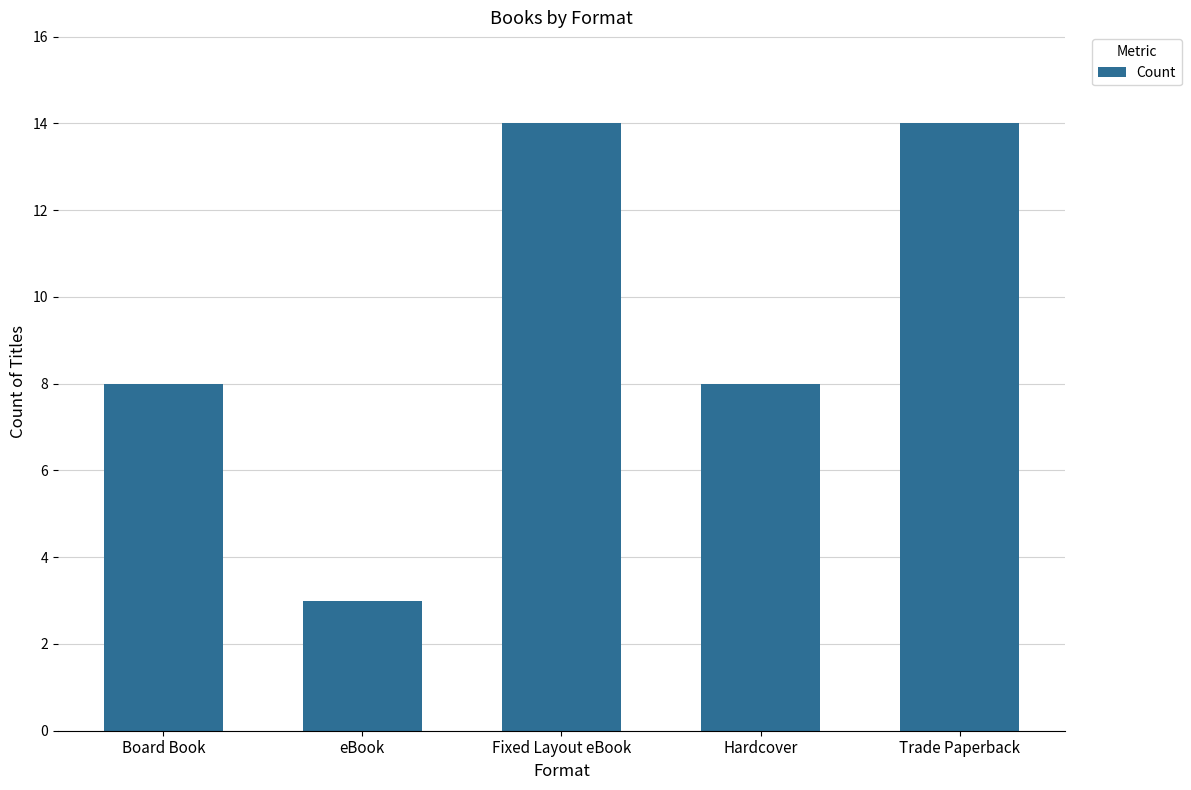

The chart shows a value of 3 at Hardcover. True or false?

False